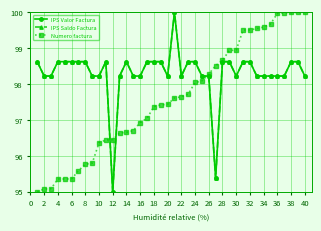

What is the sum of all Numero factura values?

3904.1